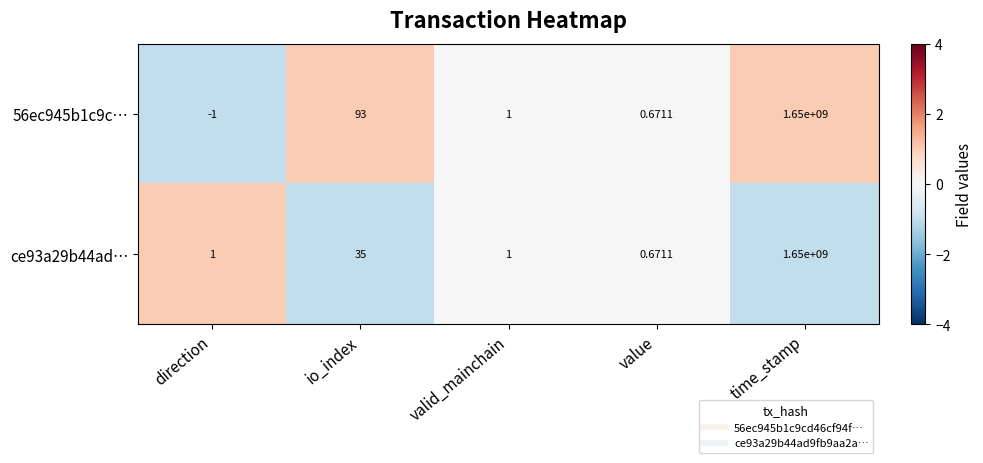

Which category has the highest value across all series?

time_stamp